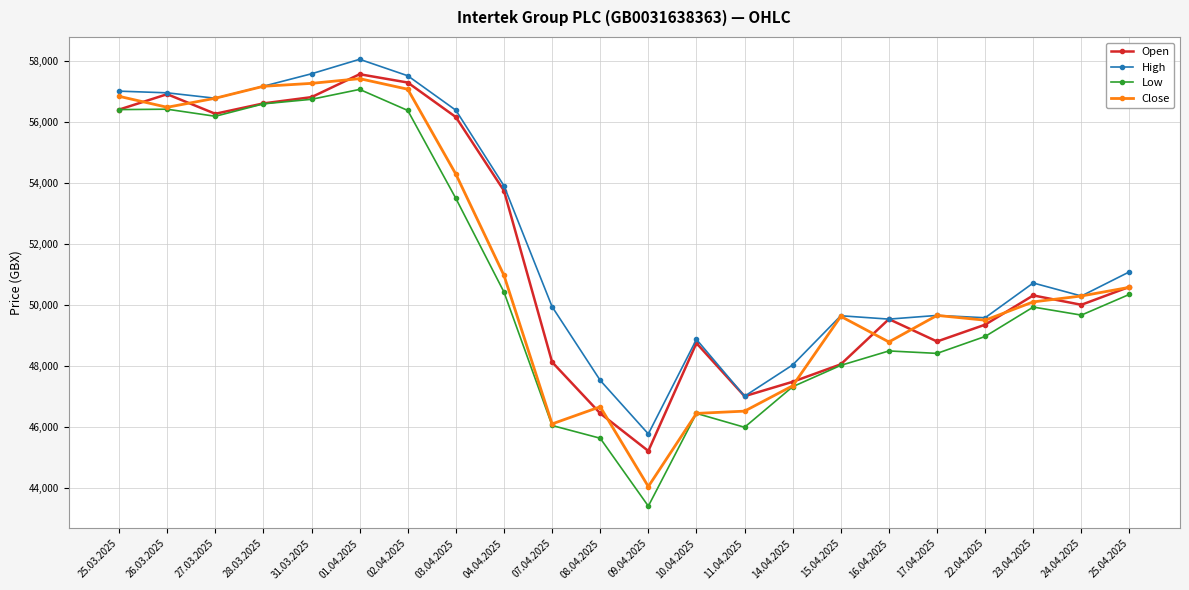

What is the label of the 20th point from the left?

23.04.2025